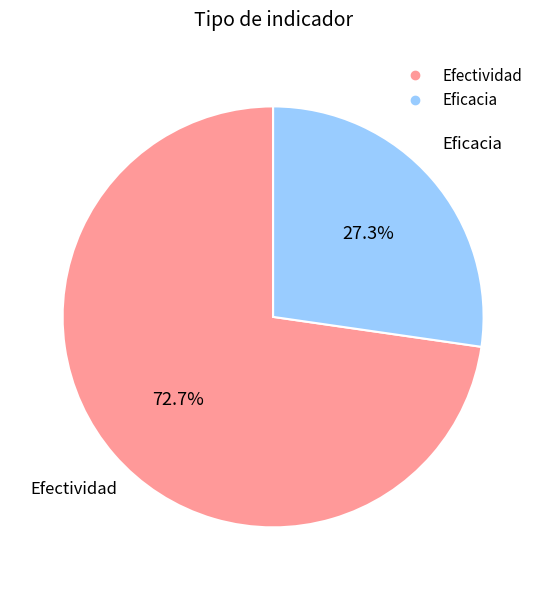

Count the number of slices in the pie.

2